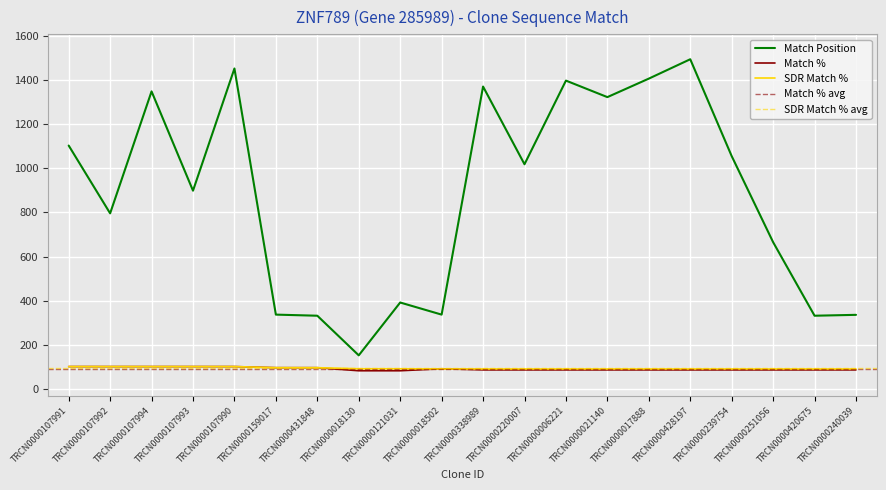

What is the total value across all series at TRCN0000107992?

996